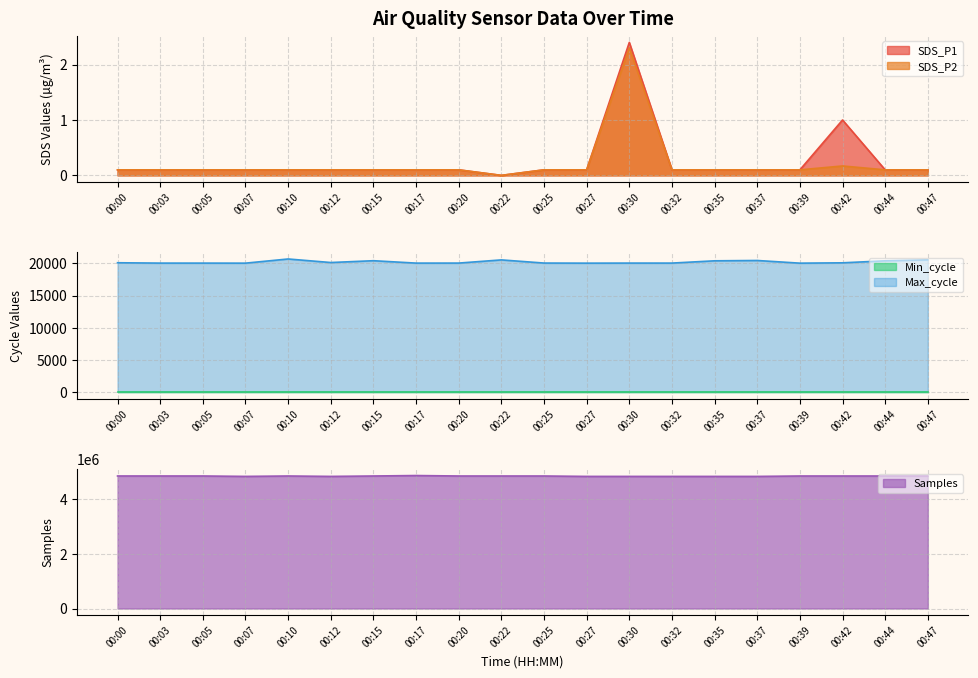

The SDS_P2 series shows 0.1 at 00:10. True or false?

True